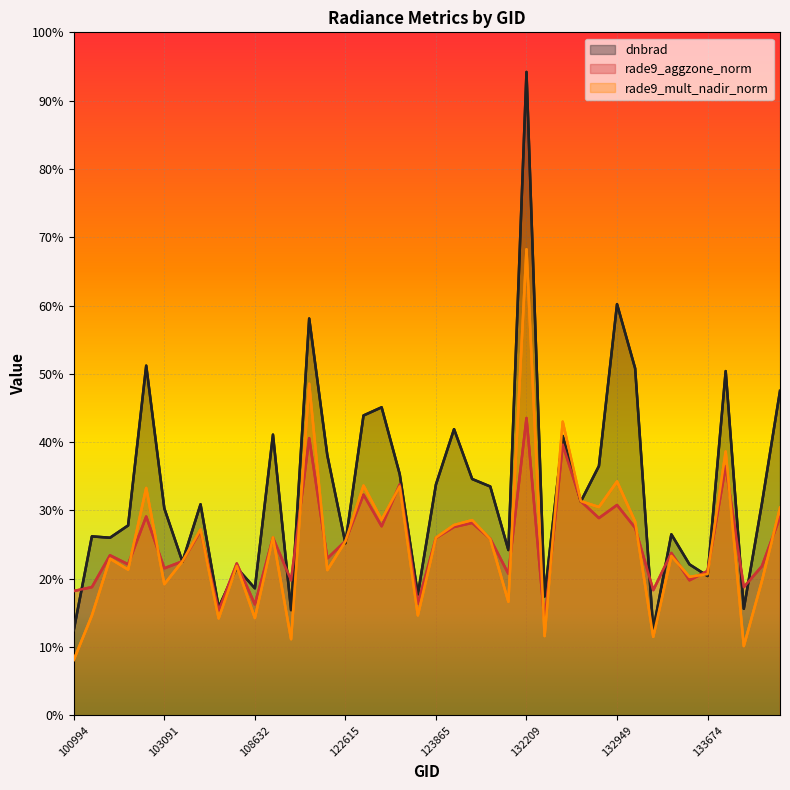

True or false: rade9_aggzone_norm and dnbrad cross at least once.

True